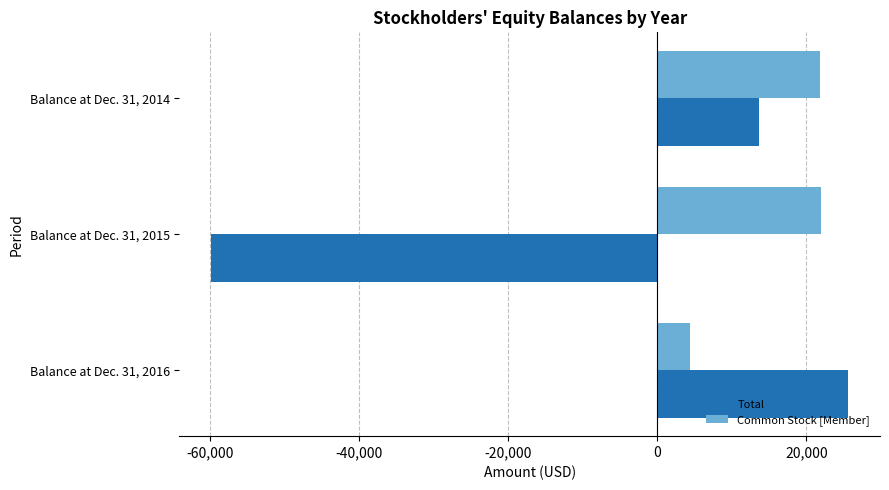

List the series in order of their overall mean, highest first.

Common Stock [Member], Total